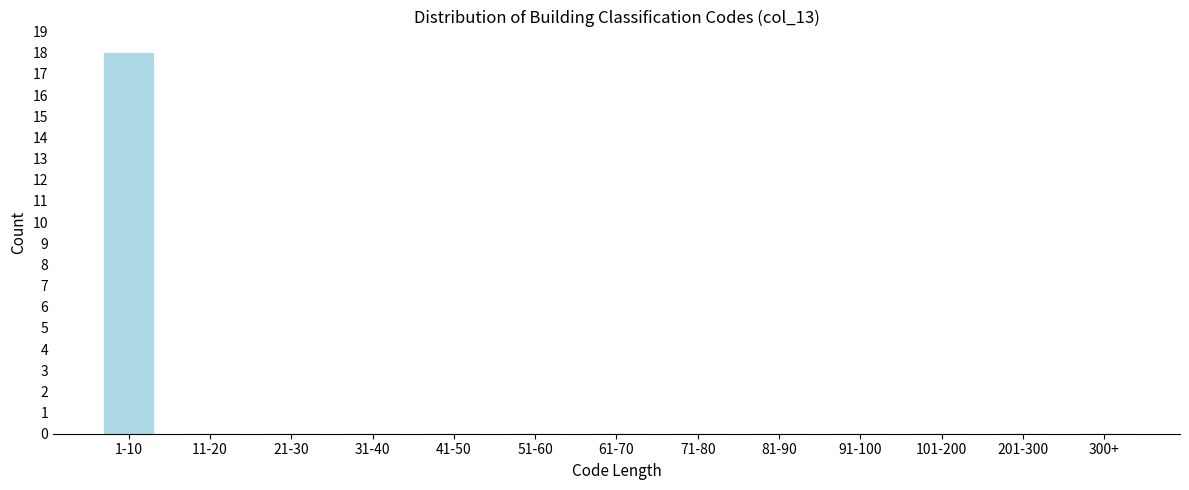

Reading left to right, what are all the values shown in this chart?

1-10=18	11-20=0	21-30=0	31-40=0	41-50=0	51-60=0	61-70=0	71-80=0	81-90=0	91-100=0	101-200=0	201-300=0	300+=0